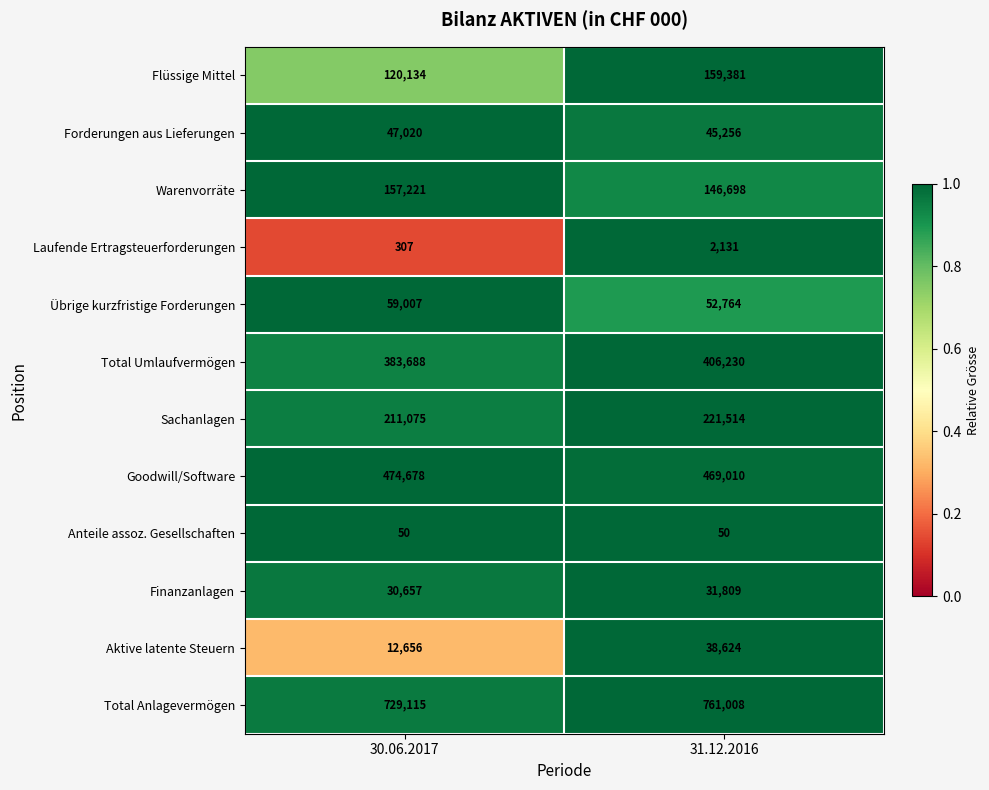

Reading right to left, transcribe all the data shown in this chart.

Flüssige Mittel: 159381	120134
Forderungen aus Lieferungen: 45256	47020
Warenvorräte: 146698	157221
Laufende Ertragsteuerforderungen: 2131	307
Übrige kurzfristige Forderungen: 52764	59007
Total Umlaufvermögen: 406230	383688
Sachanlagen: 221514	211075
Goodwill/Software: 469010	474678
Anteile assoz. Gesellschaften: 50	50
Finanzanlagen: 31809	30657
Aktive latente Steuern: 38624	12656
Total Anlagevermögen: 761008	729115